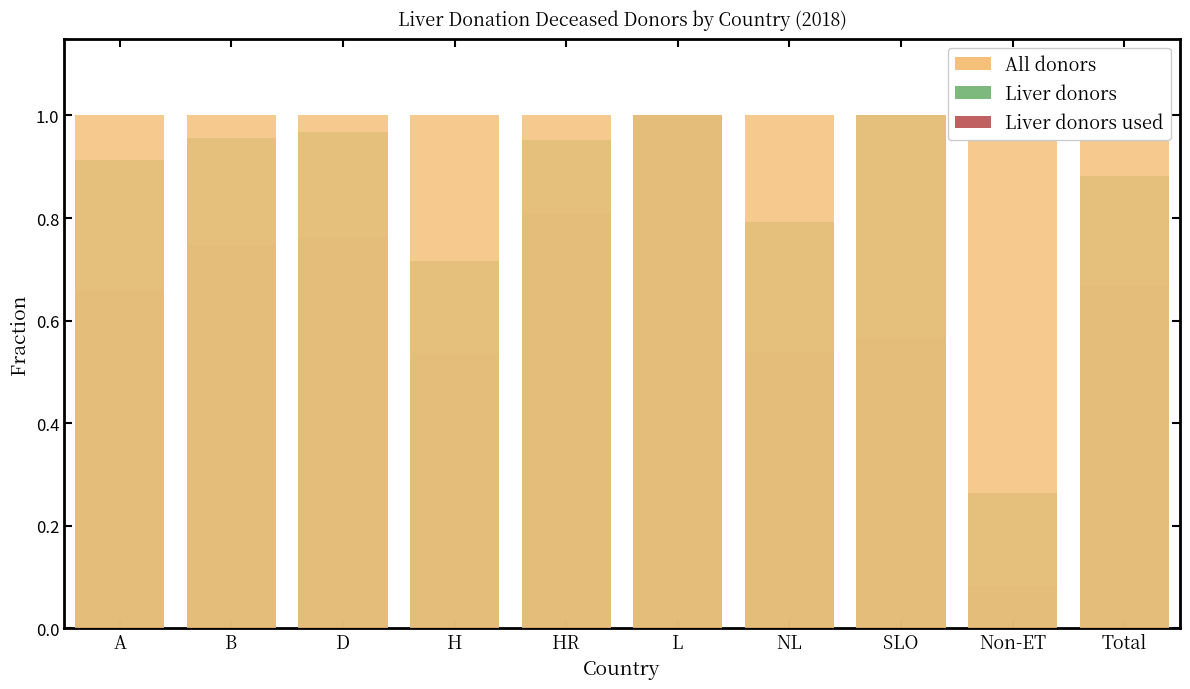

Which category has the highest value in the All donors series?

A